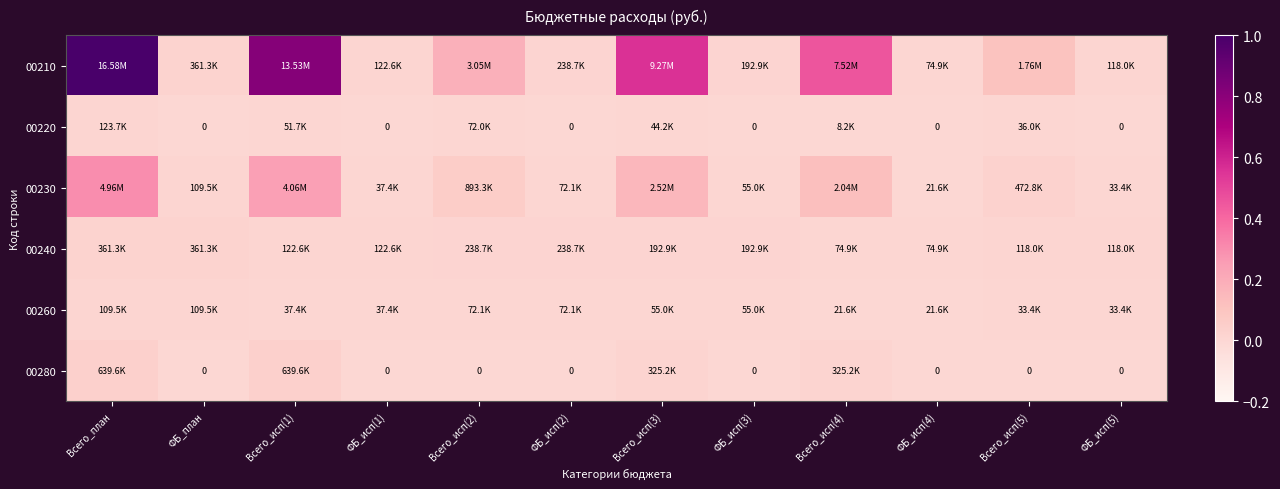

Where is 00220 nearest to the value 0?

ФБ_план